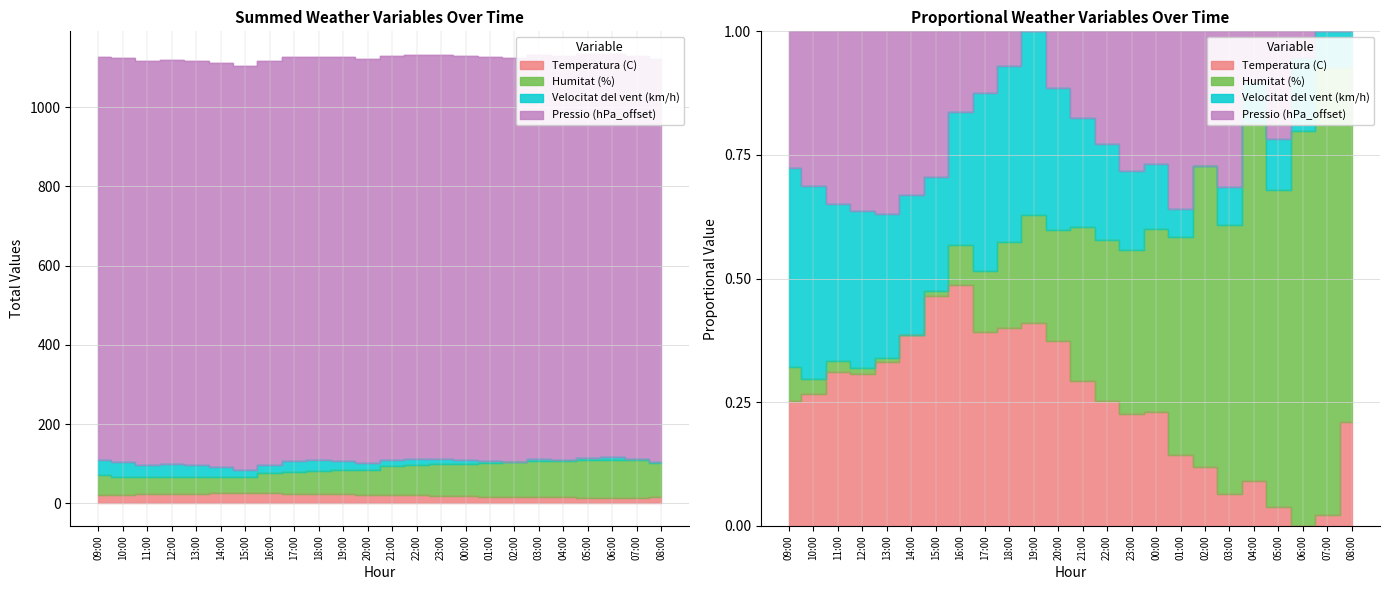

How many data points in Temperatura (C) are above 21?

12